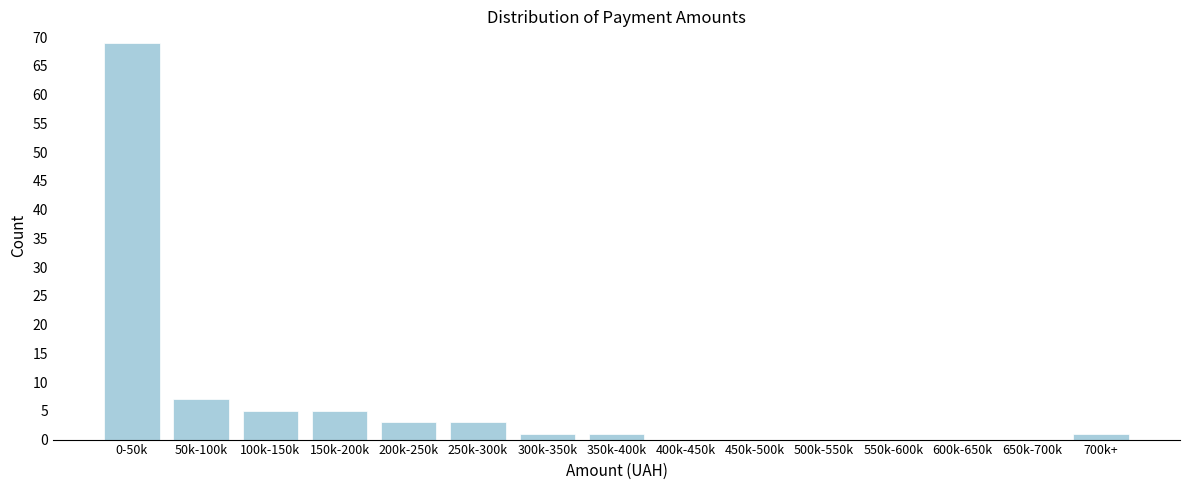

Reading left to right, extract all data points from this chart.

0-50k=69	50k-100k=7	100k-150k=5	150k-200k=5	200k-250k=3	250k-300k=3	300k-350k=1	350k-400k=1	400k-450k=0	450k-500k=0	500k-550k=0	550k-600k=0	600k-650k=0	650k-700k=0	700k+=1